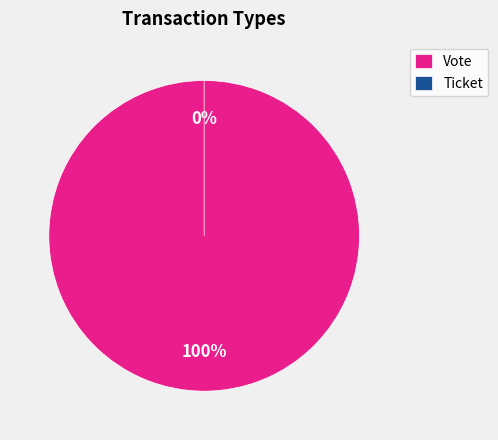

What is the smallest slice in the pie chart?

Ticket